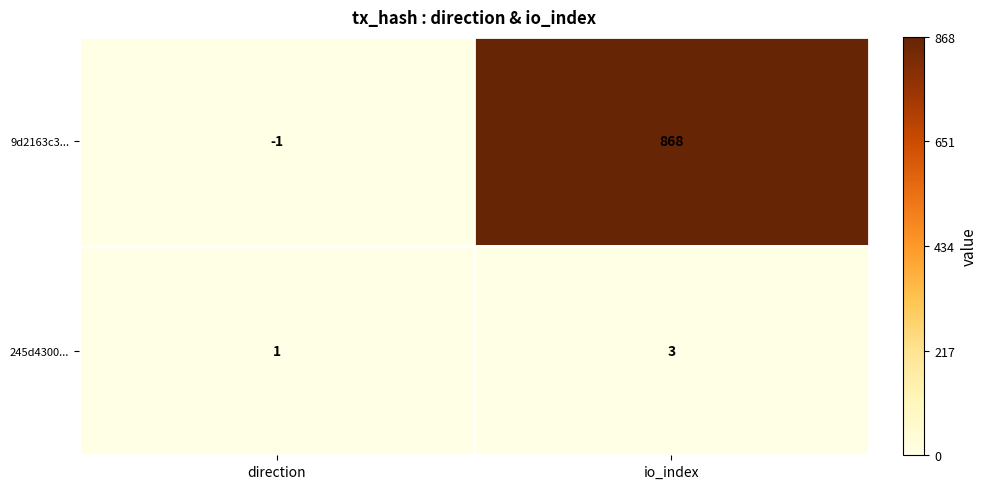

Between direction and io_index, which series saw the biggest shift?

9d2163c3...